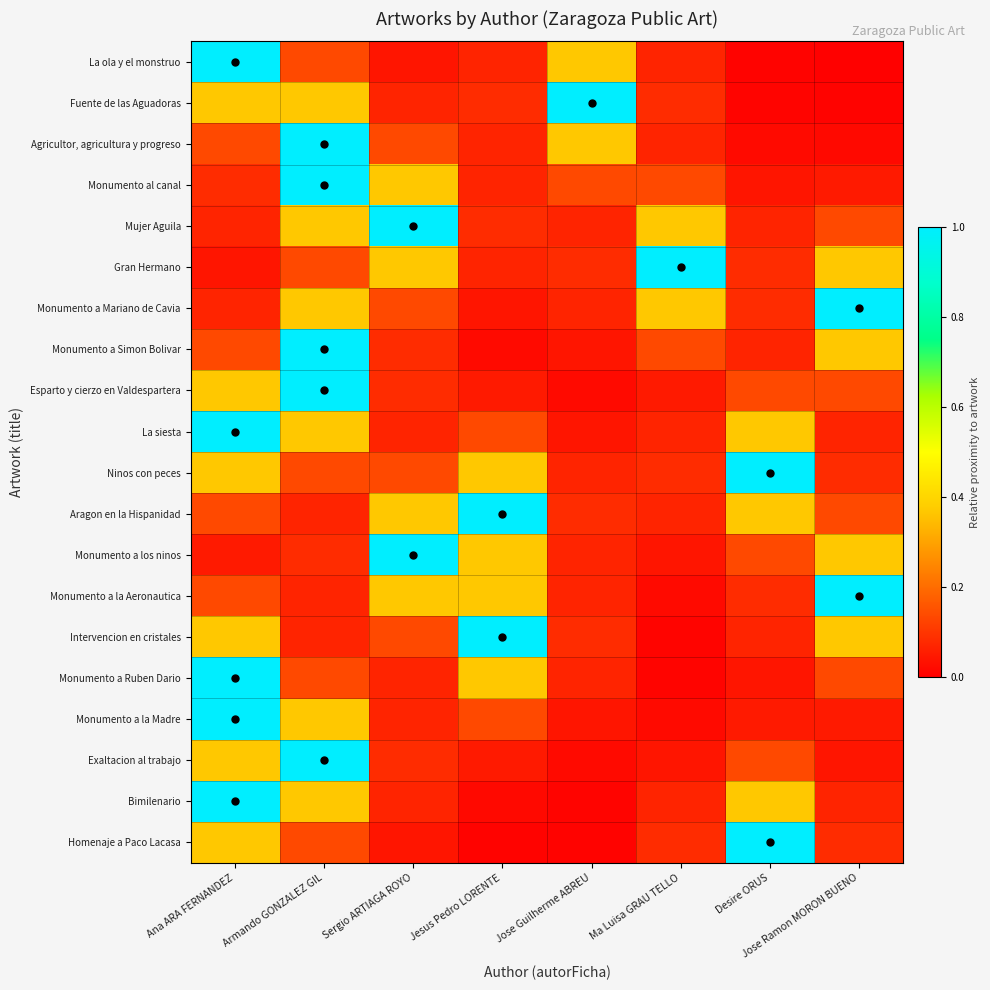

Reading left to right, what are all the values shown in this chart?

La ola y el monstruo: Ana ARA FERNANDEZ=1.0	Armando GONZALEZ GIL=0.1	Sergio ARTIAGA ROYO=0.0	Jesus Pedro LORENTE=0.1	Jose Guilherme ABREU=0.4	Ma Luisa GRAU TELLO=0.1	Desire ORUS=0.0	Jose Ramon MORON BUENO=0.0
Fuente de las Aguadoras: Ana ARA FERNANDEZ=0.4	Armando GONZALEZ GIL=0.4	Sergio ARTIAGA ROYO=0.1	Jesus Pedro LORENTE=0.1	Jose Guilherme ABREU=1.0	Ma Luisa GRAU TELLO=0.1	Desire ORUS=0.0	Jose Ramon MORON BUENO=0.0
Agricultor, agricultura y progreso: Ana ARA FERNANDEZ=0.1	Armando GONZALEZ GIL=1.0	Sergio ARTIAGA ROYO=0.1	Jesus Pedro LORENTE=0.1	Jose Guilherme ABREU=0.4	Ma Luisa GRAU TELLO=0.1	Desire ORUS=0.0	Jose Ramon MORON BUENO=0.0
Monumento al canal: Ana ARA FERNANDEZ=0.1	Armando GONZALEZ GIL=1.0	Sergio ARTIAGA ROYO=0.4	Jesus Pedro LORENTE=0.1	Jose Guilherme ABREU=0.1	Ma Luisa GRAU TELLO=0.1	Desire ORUS=0.0	Jose Ramon MORON BUENO=0.0
Mujer Aguila: Ana ARA FERNANDEZ=0.1	Armando GONZALEZ GIL=0.4	Sergio ARTIAGA ROYO=1.0	Jesus Pedro LORENTE=0.1	Jose Guilherme ABREU=0.1	Ma Luisa GRAU TELLO=0.4	Desire ORUS=0.1	Jose Ramon MORON BUENO=0.1
Gran Hermano: Ana ARA FERNANDEZ=0.0	Armando GONZALEZ GIL=0.1	Sergio ARTIAGA ROYO=0.4	Jesus Pedro LORENTE=0.1	Jose Guilherme ABREU=0.1	Ma Luisa GRAU TELLO=1.0	Desire ORUS=0.1	Jose Ramon MORON BUENO=0.4
Monumento a Mariano de Cavia: Ana ARA FERNANDEZ=0.1	Armando GONZALEZ GIL=0.4	Sergio ARTIAGA ROYO=0.1	Jesus Pedro LORENTE=0.0	Jose Guilherme ABREU=0.1	Ma Luisa GRAU TELLO=0.4	Desire ORUS=0.1	Jose Ramon MORON BUENO=1.0
Monumento a Simon Bolivar: Ana ARA FERNANDEZ=0.1	Armando GONZALEZ GIL=1.0	Sergio ARTIAGA ROYO=0.1	Jesus Pedro LORENTE=0.0	Jose Guilherme ABREU=0.0	Ma Luisa GRAU TELLO=0.1	Desire ORUS=0.1	Jose Ramon MORON BUENO=0.4
Esparto y cierzo en Valdespartera: Ana ARA FERNANDEZ=0.4	Armando GONZALEZ GIL=1.0	Sergio ARTIAGA ROYO=0.1	Jesus Pedro LORENTE=0.0	Jose Guilherme ABREU=0.0	Ma Luisa GRAU TELLO=0.0	Desire ORUS=0.1	Jose Ramon MORON BUENO=0.1
La siesta: Ana ARA FERNANDEZ=1.0	Armando GONZALEZ GIL=0.4	Sergio ARTIAGA ROYO=0.1	Jesus Pedro LORENTE=0.1	Jose Guilherme ABREU=0.0	Ma Luisa GRAU TELLO=0.1	Desire ORUS=0.4	Jose Ramon MORON BUENO=0.1
Ninos con peces: Ana ARA FERNANDEZ=0.4	Armando GONZALEZ GIL=0.1	Sergio ARTIAGA ROYO=0.1	Jesus Pedro LORENTE=0.4	Jose Guilherme ABREU=0.1	Ma Luisa GRAU TELLO=0.1	Desire ORUS=1.0	Jose Ramon MORON BUENO=0.1
Aragon en la Hispanidad: Ana ARA FERNANDEZ=0.1	Armando GONZALEZ GIL=0.1	Sergio ARTIAGA ROYO=0.4	Jesus Pedro LORENTE=1.0	Jose Guilherme ABREU=0.1	Ma Luisa GRAU TELLO=0.1	Desire ORUS=0.4	Jose Ramon MORON BUENO=0.1
Monumento a los ninos: Ana ARA FERNANDEZ=0.0	Armando GONZALEZ GIL=0.1	Sergio ARTIAGA ROYO=1.0	Jesus Pedro LORENTE=0.4	Jose Guilherme ABREU=0.1	Ma Luisa GRAU TELLO=0.0	Desire ORUS=0.1	Jose Ramon MORON BUENO=0.4
Monumento a la Aeronautica: Ana ARA FERNANDEZ=0.1	Armando GONZALEZ GIL=0.1	Sergio ARTIAGA ROYO=0.4	Jesus Pedro LORENTE=0.4	Jose Guilherme ABREU=0.1	Ma Luisa GRAU TELLO=0.0	Desire ORUS=0.1	Jose Ramon MORON BUENO=1.0
Intervencion en cristales: Ana ARA FERNANDEZ=0.4	Armando GONZALEZ GIL=0.1	Sergio ARTIAGA ROYO=0.1	Jesus Pedro LORENTE=1.0	Jose Guilherme ABREU=0.1	Ma Luisa GRAU TELLO=0.0	Desire ORUS=0.1	Jose Ramon MORON BUENO=0.4
Monumento a Ruben Dario: Ana ARA FERNANDEZ=1.0	Armando GONZALEZ GIL=0.1	Sergio ARTIAGA ROYO=0.1	Jesus Pedro LORENTE=0.4	Jose Guilherme ABREU=0.1	Ma Luisa GRAU TELLO=0.0	Desire ORUS=0.0	Jose Ramon MORON BUENO=0.1
Monumento a la Madre: Ana ARA FERNANDEZ=1.0	Armando GONZALEZ GIL=0.4	Sergio ARTIAGA ROYO=0.1	Jesus Pedro LORENTE=0.1	Jose Guilherme ABREU=0.0	Ma Luisa GRAU TELLO=0.0	Desire ORUS=0.0	Jose Ramon MORON BUENO=0.0
Exaltacion al trabajo: Ana ARA FERNANDEZ=0.4	Armando GONZALEZ GIL=1.0	Sergio ARTIAGA ROYO=0.1	Jesus Pedro LORENTE=0.0	Jose Guilherme ABREU=0.0	Ma Luisa GRAU TELLO=0.0	Desire ORUS=0.1	Jose Ramon MORON BUENO=0.0
Bimilenario: Ana ARA FERNANDEZ=1.0	Armando GONZALEZ GIL=0.4	Sergio ARTIAGA ROYO=0.1	Jesus Pedro LORENTE=0.0	Jose Guilherme ABREU=0.0	Ma Luisa GRAU TELLO=0.1	Desire ORUS=0.4	Jose Ramon MORON BUENO=0.1
Homenaje a Paco Lacasa: Ana ARA FERNANDEZ=0.4	Armando GONZALEZ GIL=0.1	Sergio ARTIAGA ROYO=0.0	Jesus Pedro LORENTE=0.0	Jose Guilherme ABREU=0.0	Ma Luisa GRAU TELLO=0.1	Desire ORUS=1.0	Jose Ramon MORON BUENO=0.1